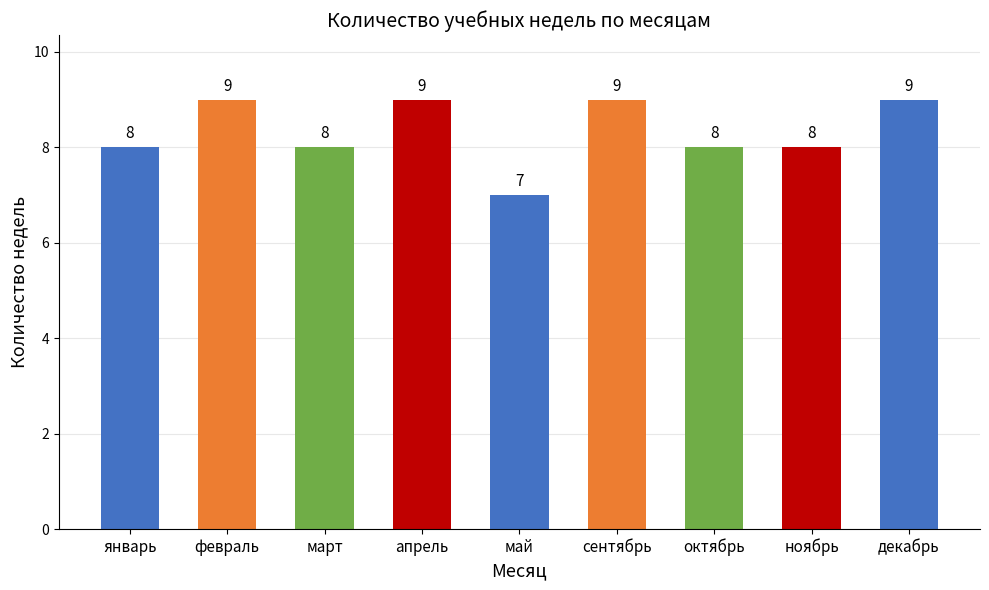

The value at январь is 11. True or false?

False